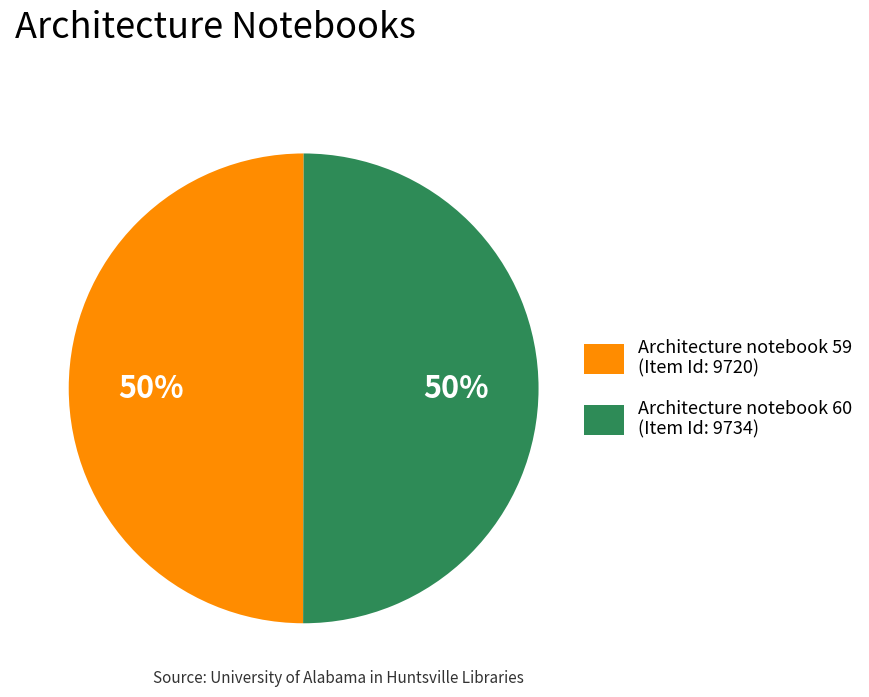

Combined, do Architecture notebook 59 (Item Id: 9720) and Architecture notebook 60 (Item Id: 9734) account for over 50%?

Yes